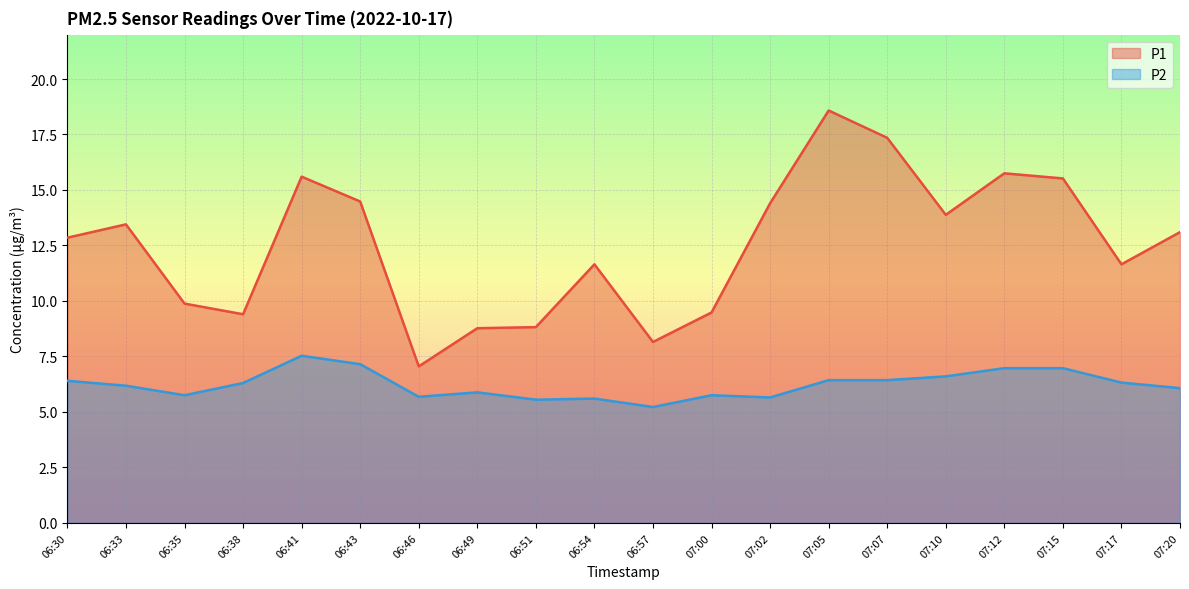

How many lines are shown in the chart?

2